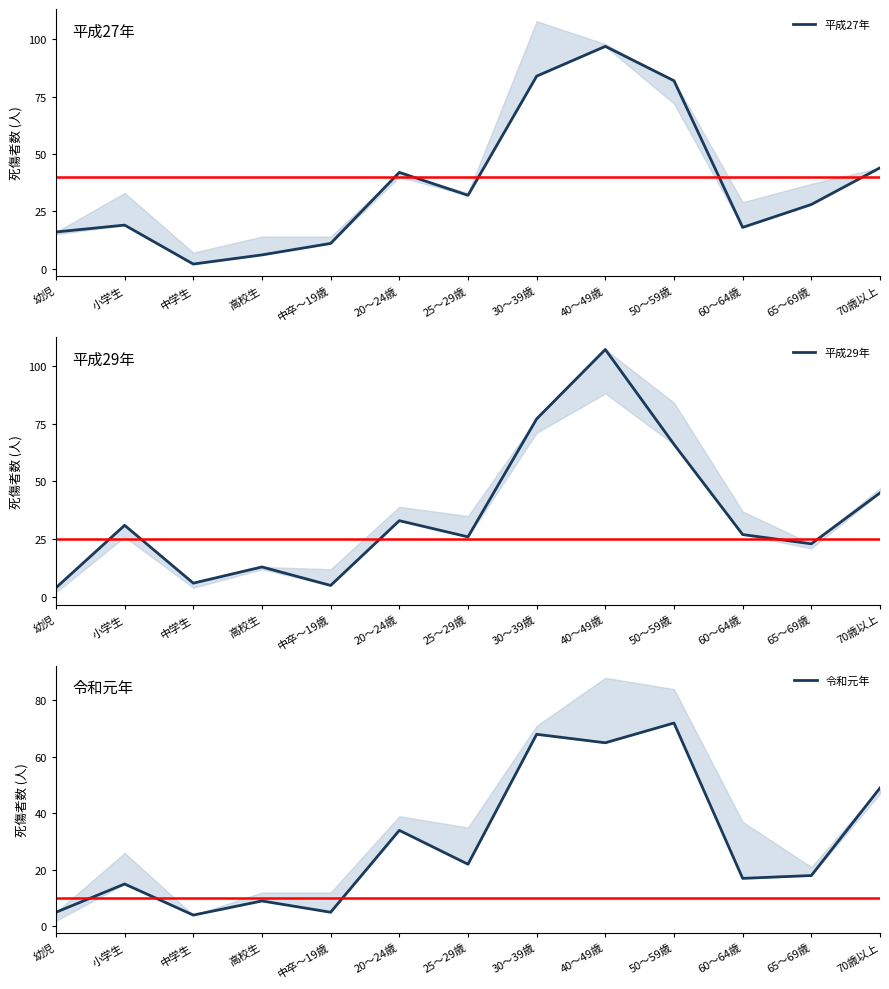

What is the value of the 令和元年 point at the 3rd from the left?

4